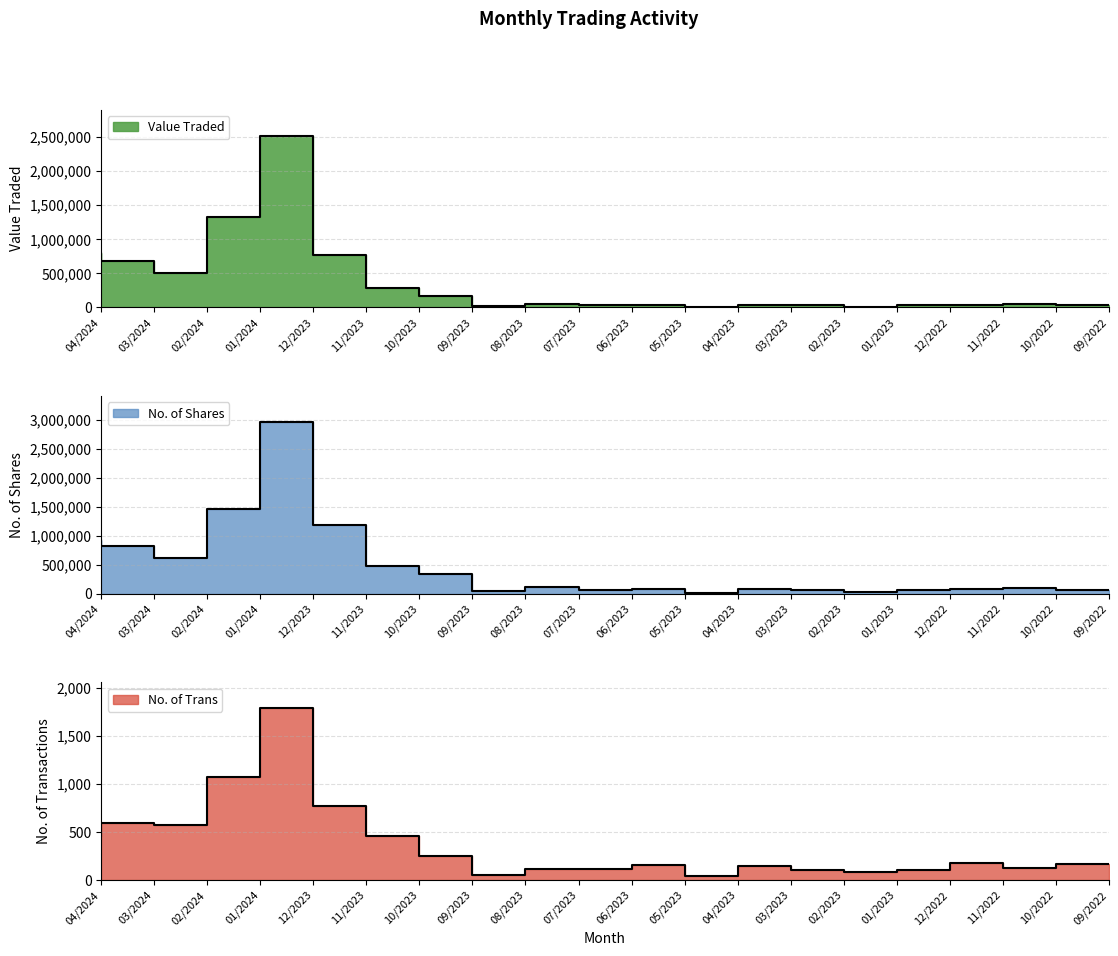

Rank the series by their maximum value, from highest to lowest.

No. of Shares, Value Traded, No. of Trans